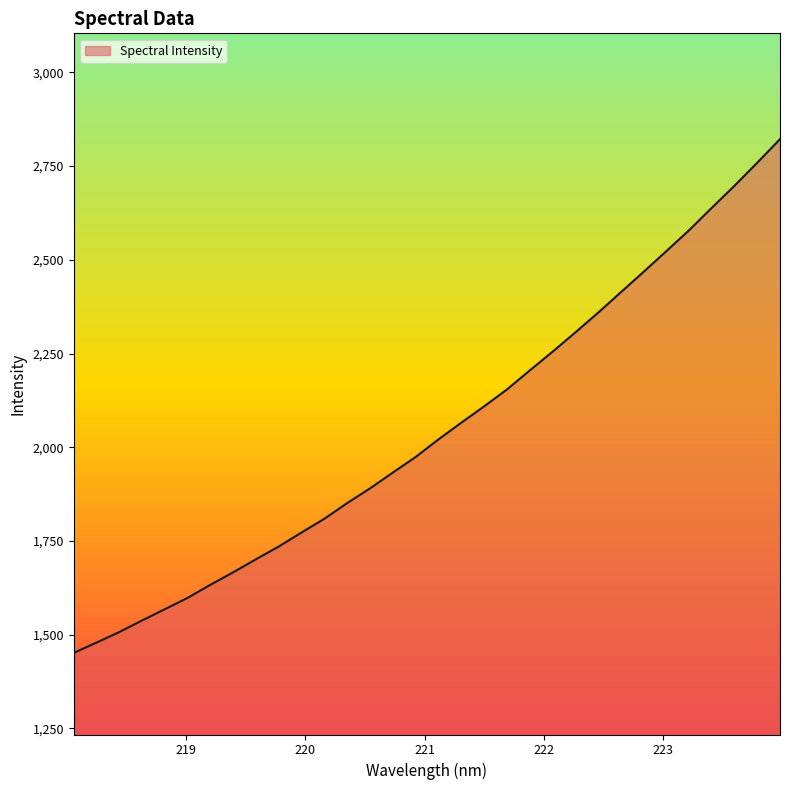

What is the difference between the maximum and minimum values?

1370.3